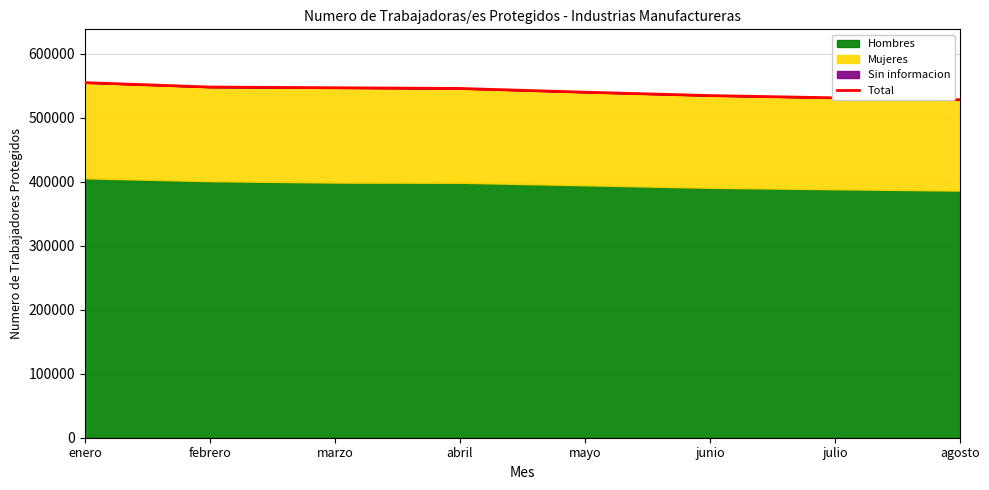

Reading left to right, list all the values displayed in this chart.

554743	547807	546699	545602	539755	534470	530959	528097